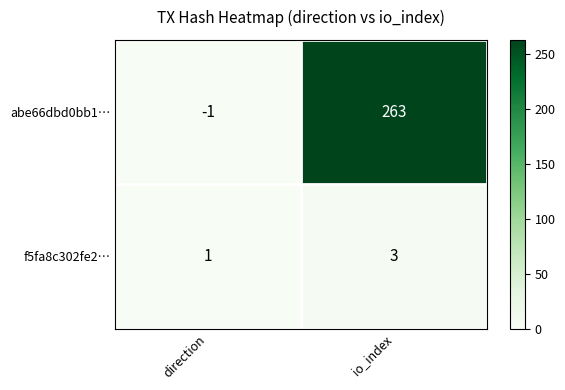

Is the value of abe66dbd0bb1… at io_index greater than the value of f5fa8c302fe2… at direction?

Yes